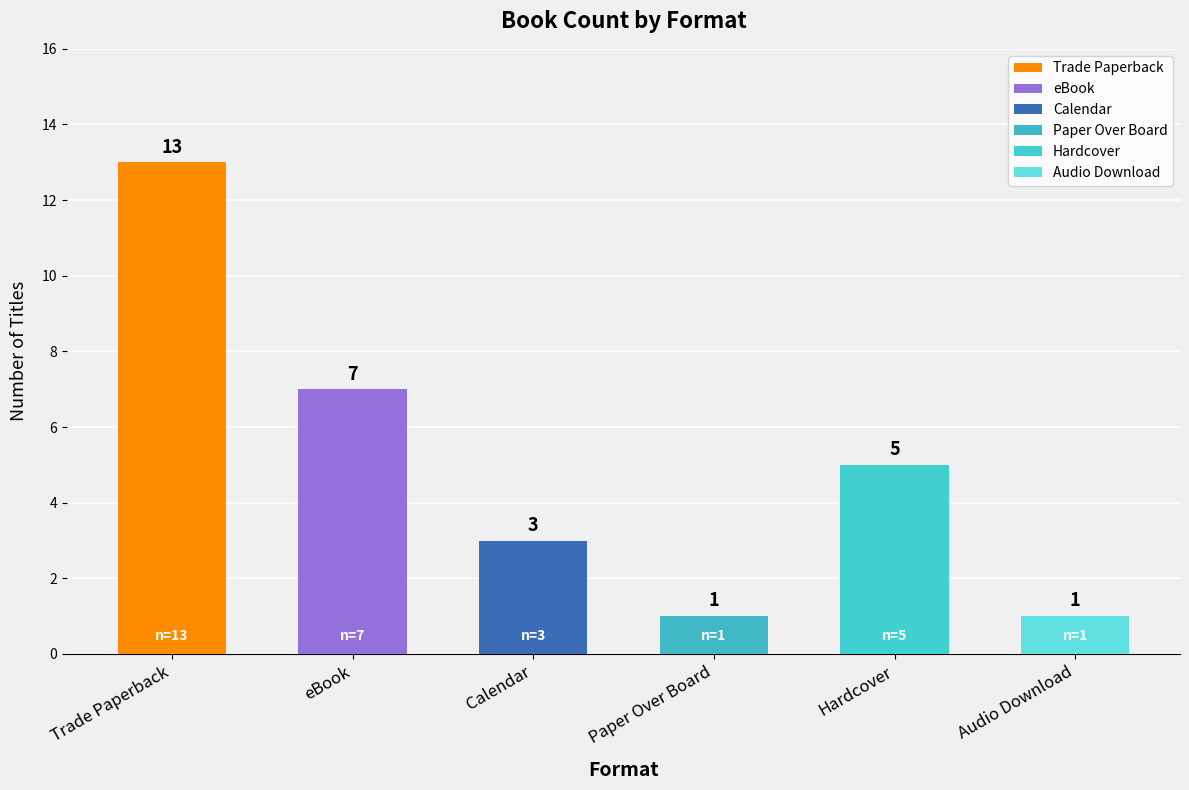

How many series are shown in this chart?

1